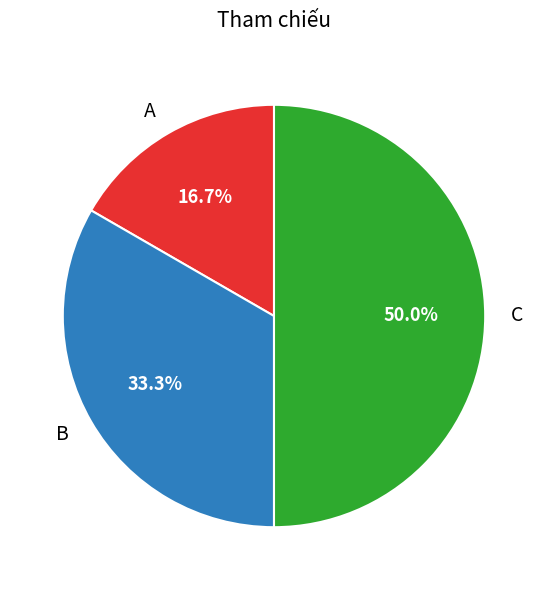

How many segments does this pie chart have?

3